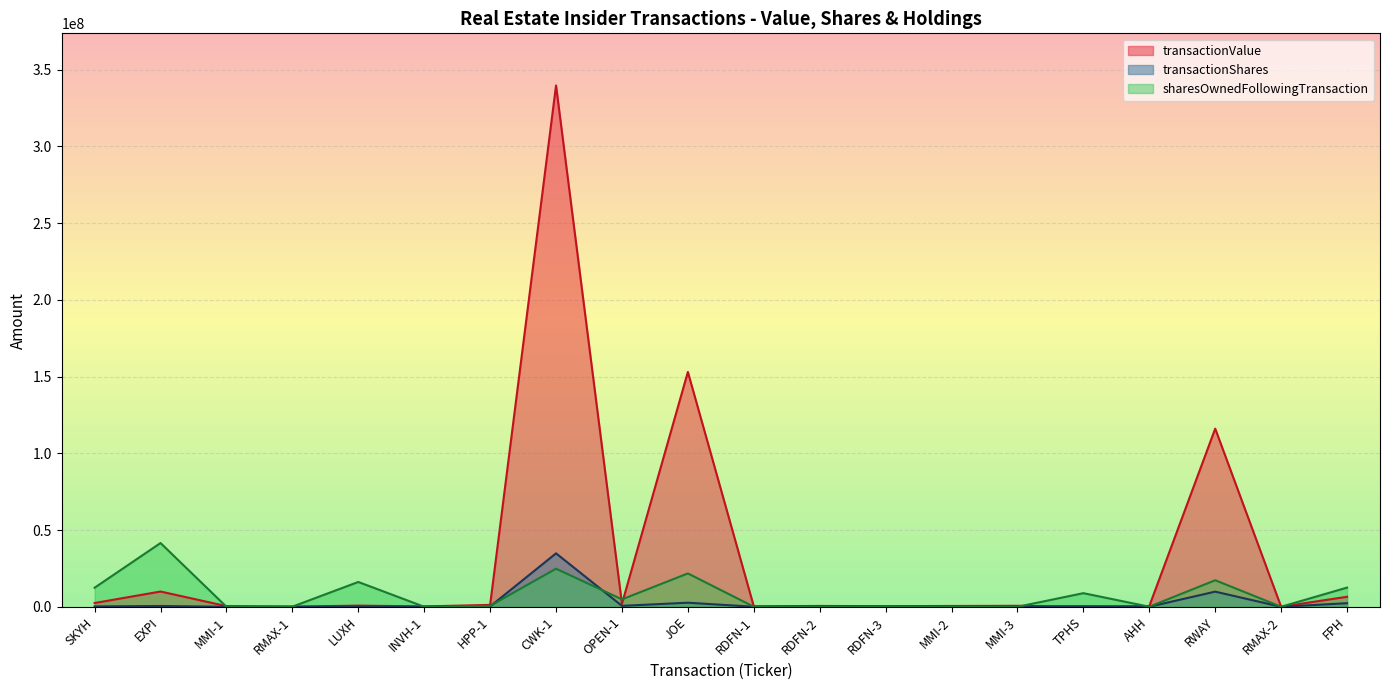

Which series has the widest spread of values?

transactionValue